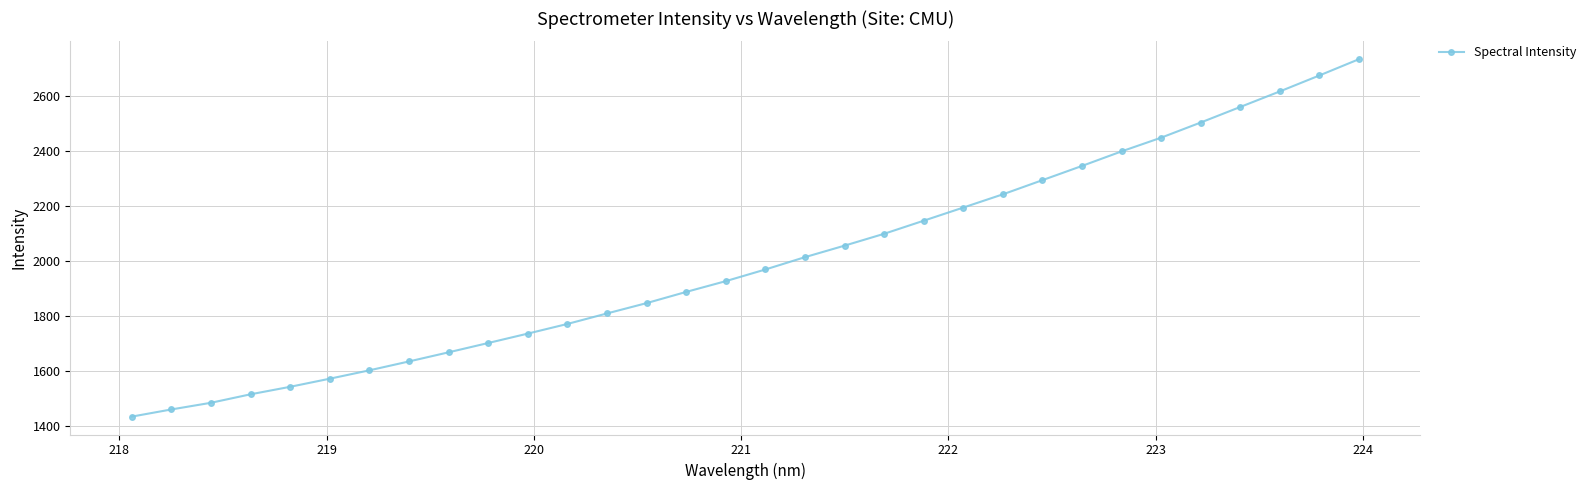

True or false: the data has more than 2 interior local peaks.

False